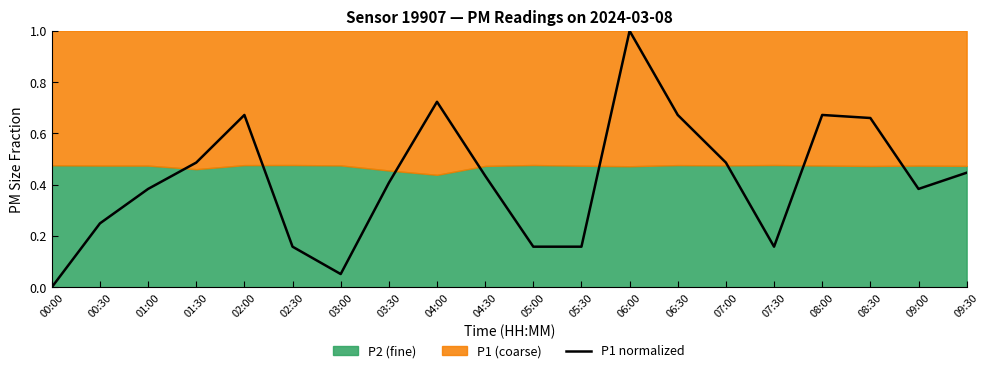

What is the change in value from 04:30 to 08:30?

+0.2